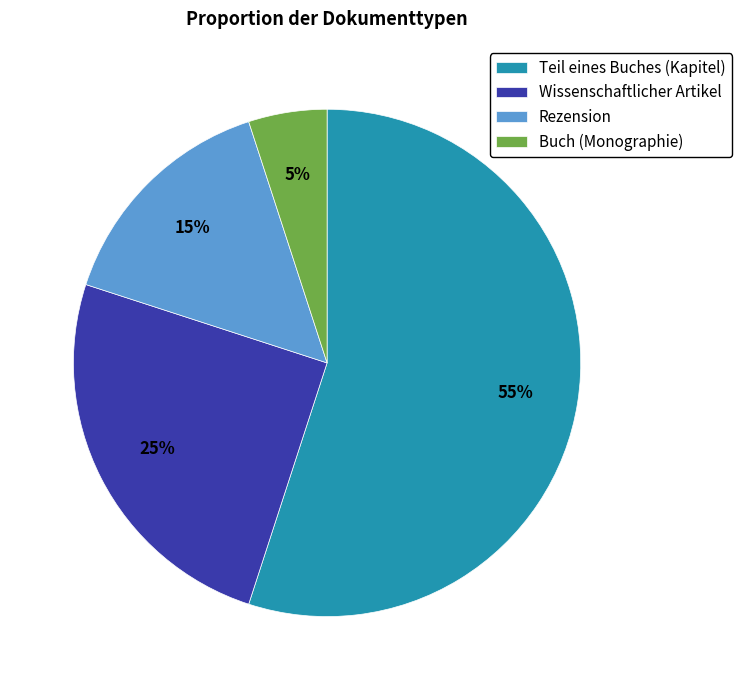

The Teil eines Buches (Kapitel) slice represents 65% of the pie. True or false?

False